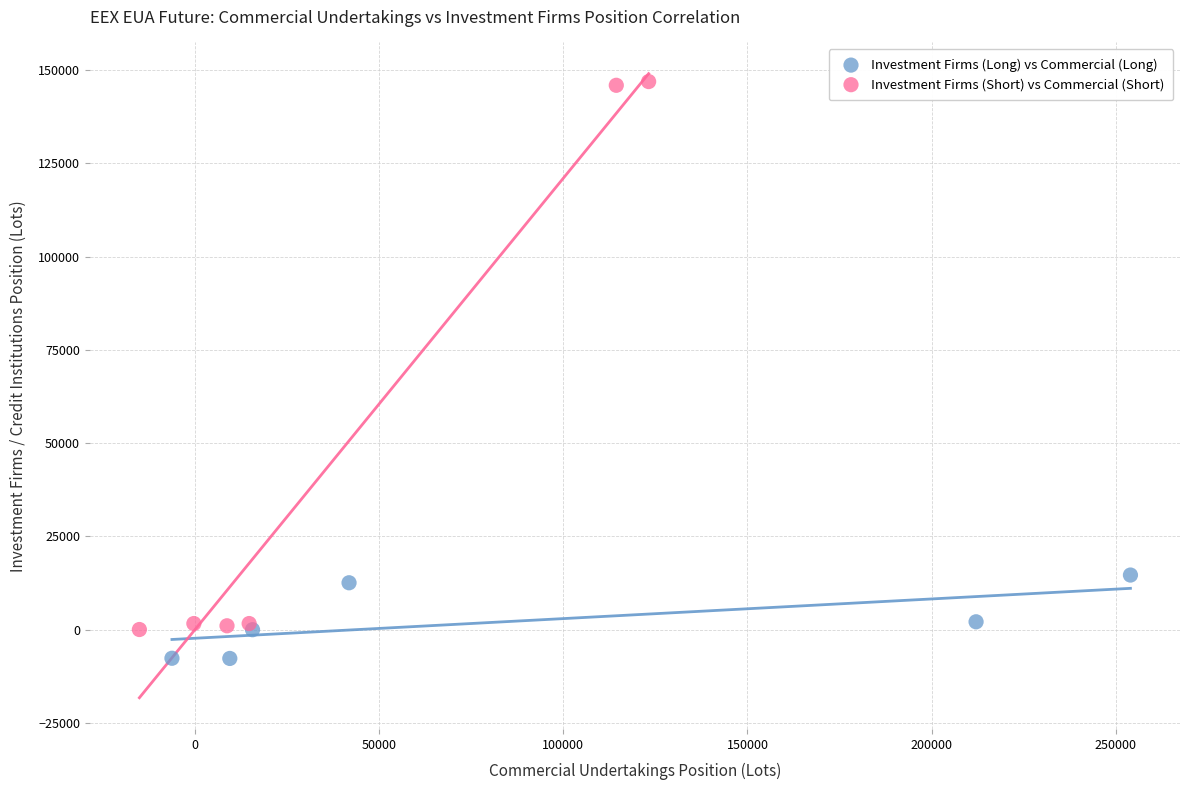

Which series contains the lowest Y value?

Investment Firms (Long) vs Commercial (Long)